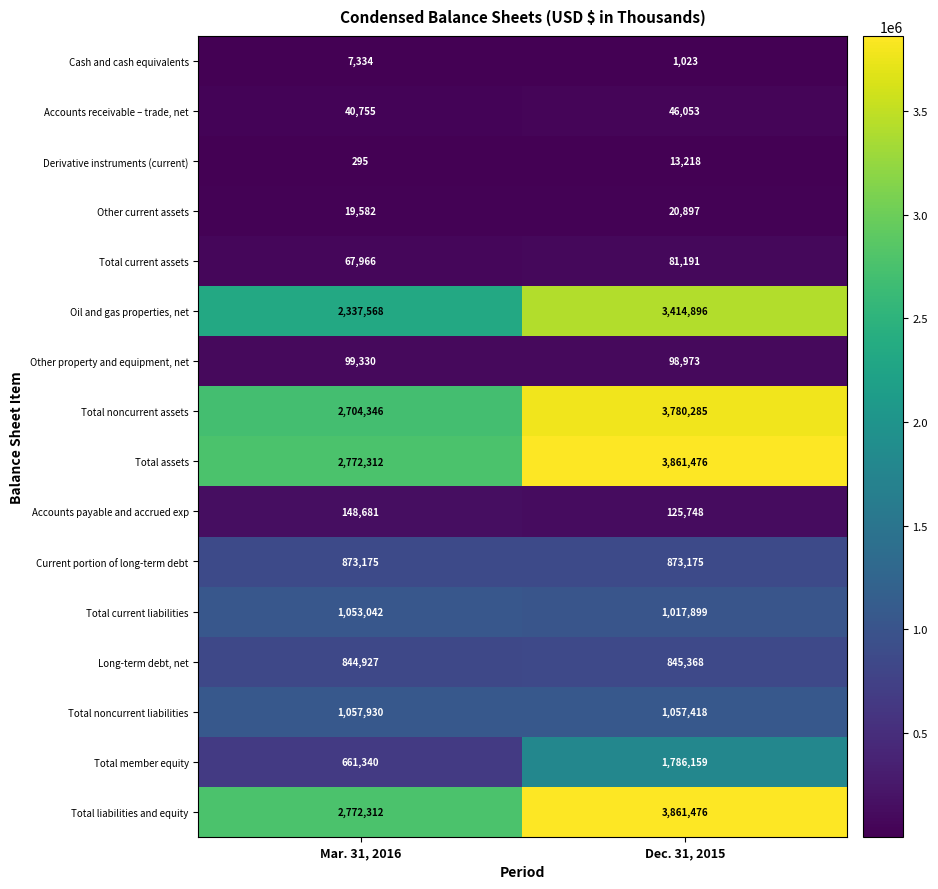

What value does the Total assets series have at Mar. 31, 2016?

2772312